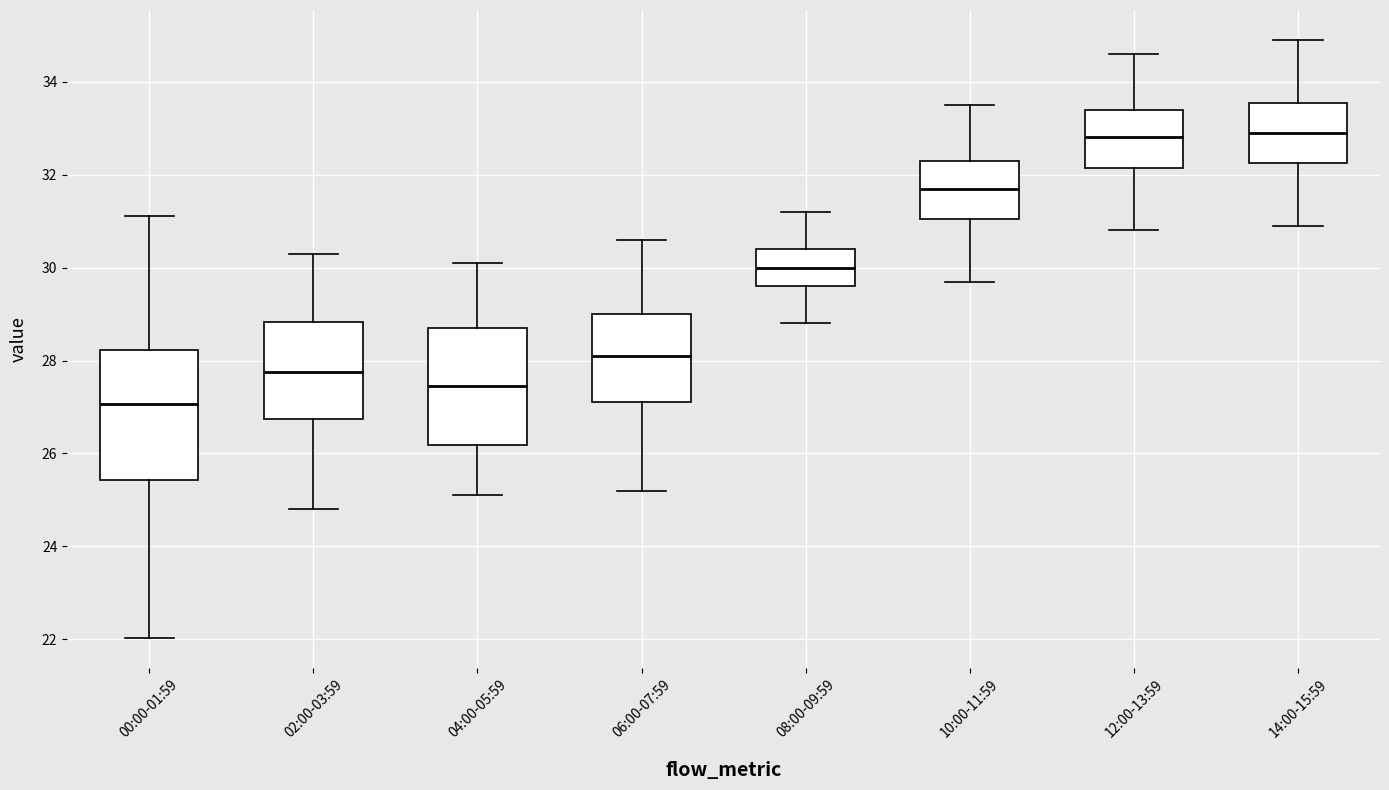

Reading left to right, transcribe this box plot: for each box, give where its median line is, the range the box spans, and where its two whiskers end, as read against the y-axis. The values are not printed on the chart, so give them approximately, as read against the axis.

00:00-01:59: median 27.0, box 25.4 to 28.2, whiskers 22.0 to 31.2
02:00-03:59: median 27.8, box 26.8 to 28.8, whiskers 24.8 to 30.4
04:00-05:59: median 27.4, box 26.2 to 28.8, whiskers 25.2 to 30.2
06:00-07:59: median 28.2, box 27.2 to 29.0, whiskers 25.2 to 30.6
08:00-09:59: median 30.0, box 29.6 to 30.4, whiskers 28.8 to 31.2
10:00-11:59: median 31.8, box 31.0 to 32.4, whiskers 29.8 to 33.6
12:00-13:59: median 32.8, box 32.2 to 33.4, whiskers 30.8 to 34.6
14:00-15:59: median 33.0, box 32.2 to 33.6, whiskers 31.0 to 35.0